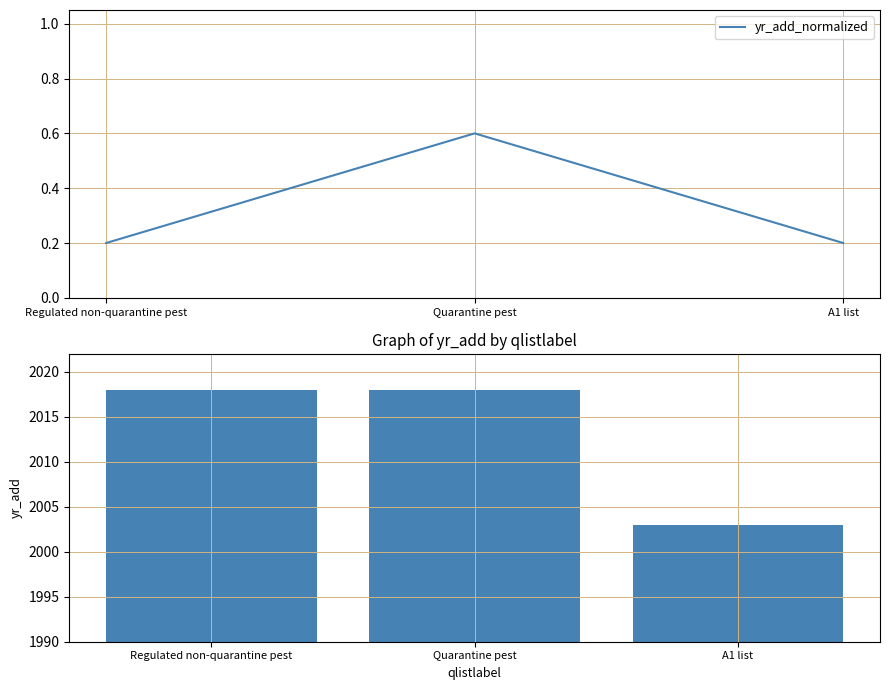

True or false: yr_add_normalized has a value of 0.8 at Quarantine pest.

False